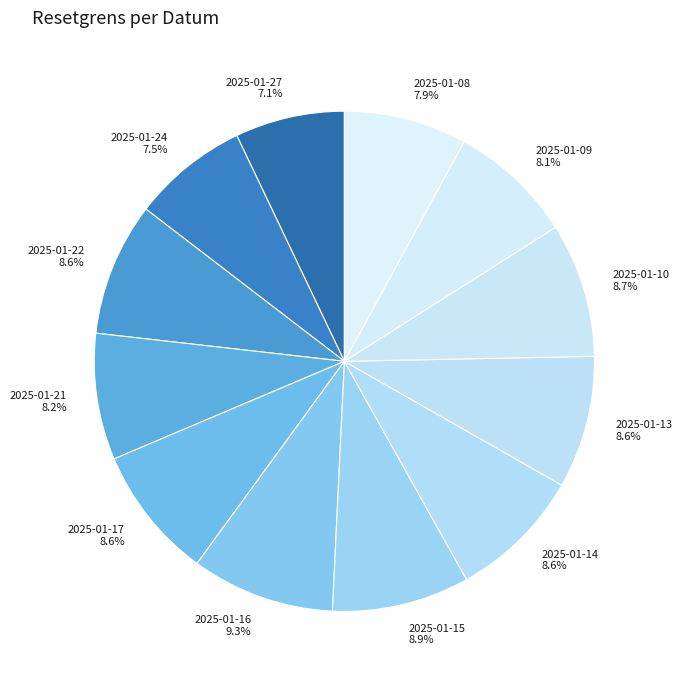

What percentage do 2025-01-09 and 2025-01-24 together represent?

15.6%